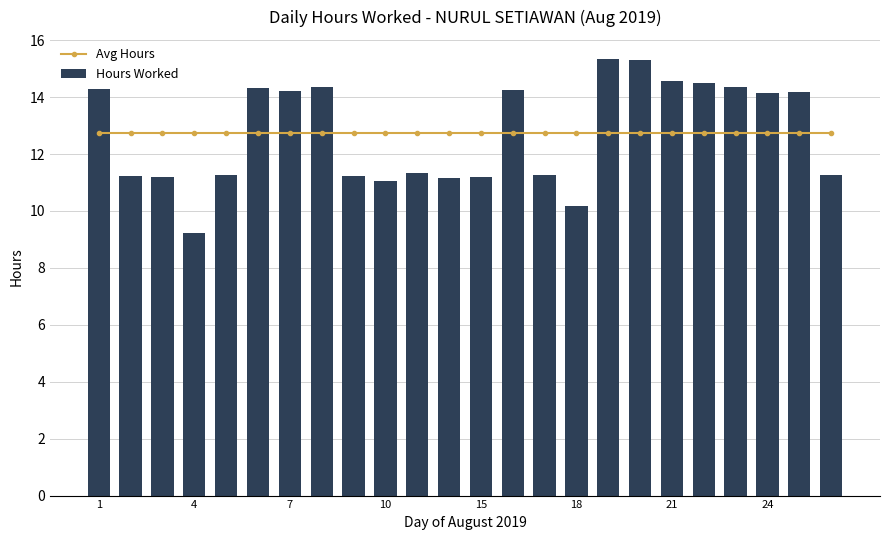

What is the difference between the maximum and minimum values in the Hours Worked series?

6.1